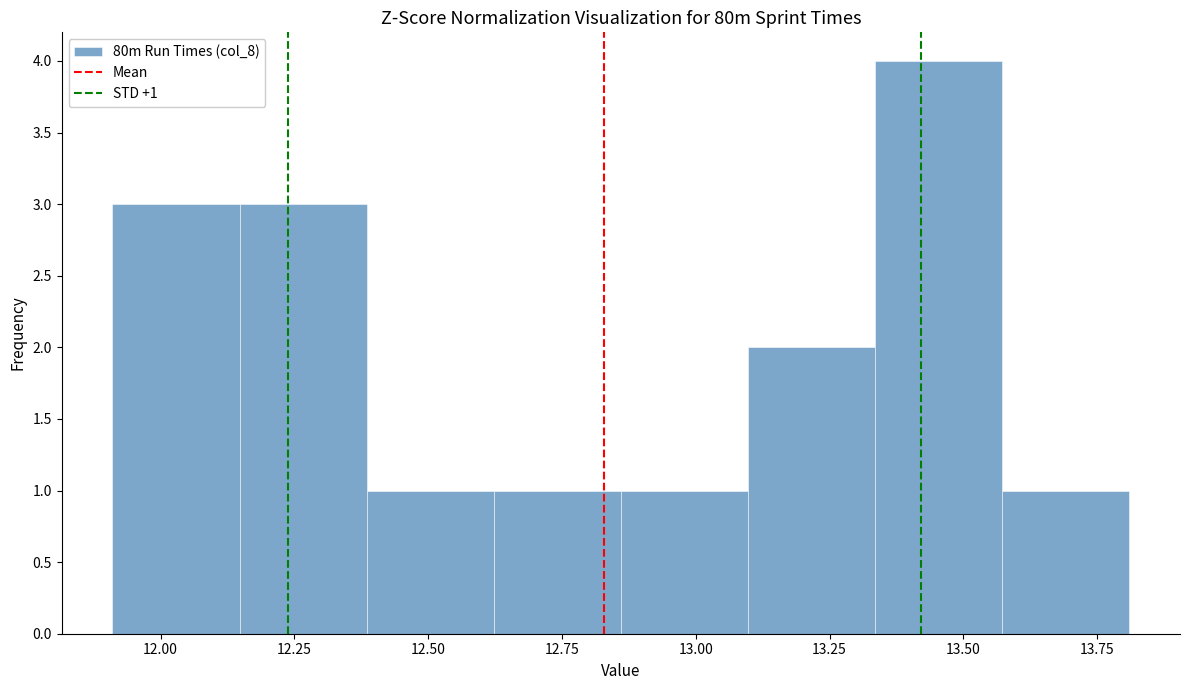

Over which range of the x-axis is the bar tallest?

13.35 to 13.55